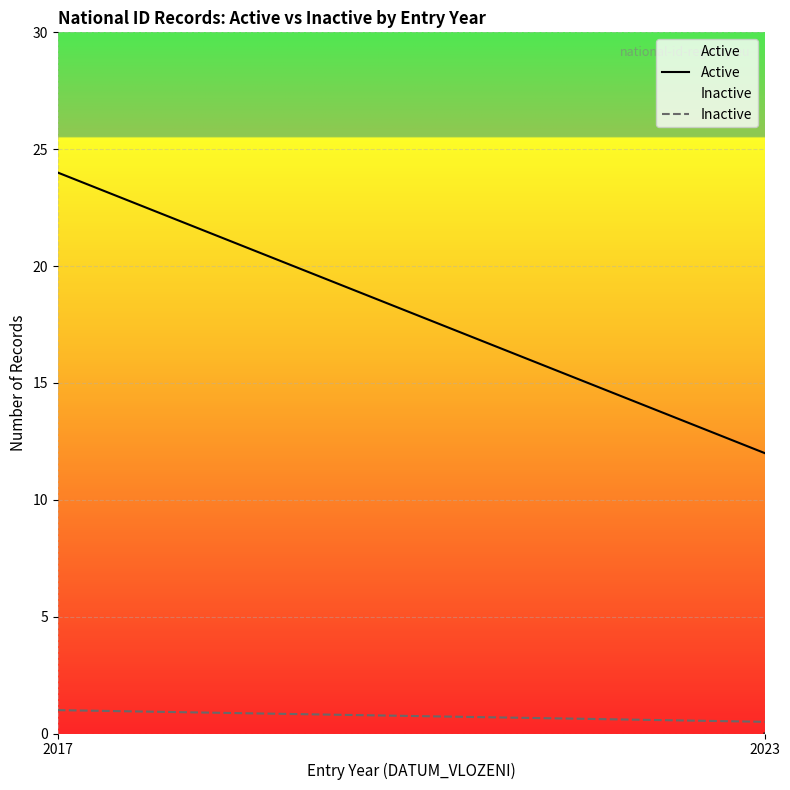

What is the total value across all series at 2017?

25